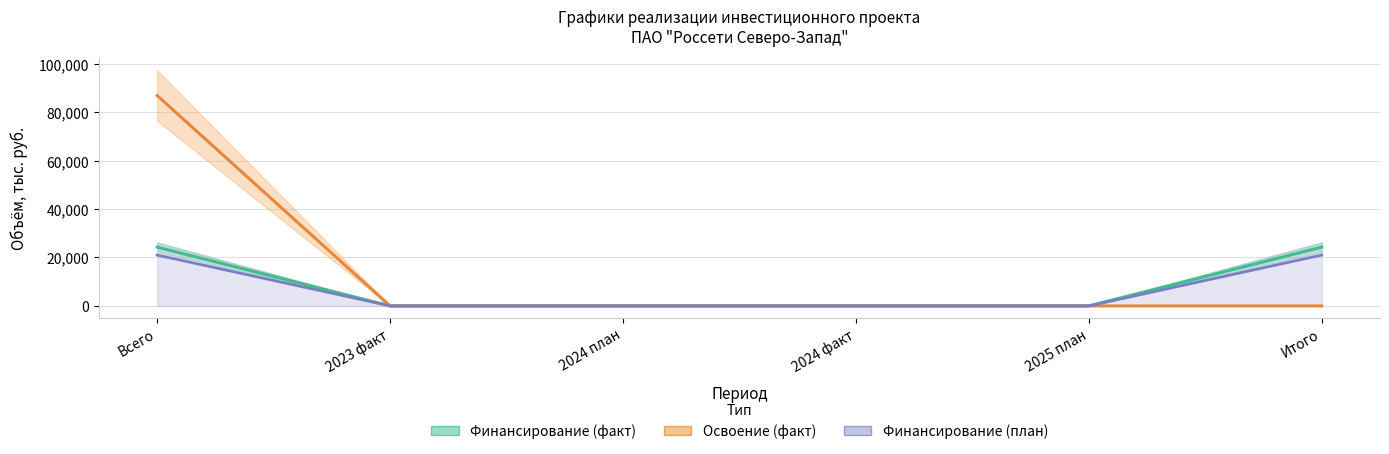

How many Финансирование (план) values are between 0 and 24280?

6